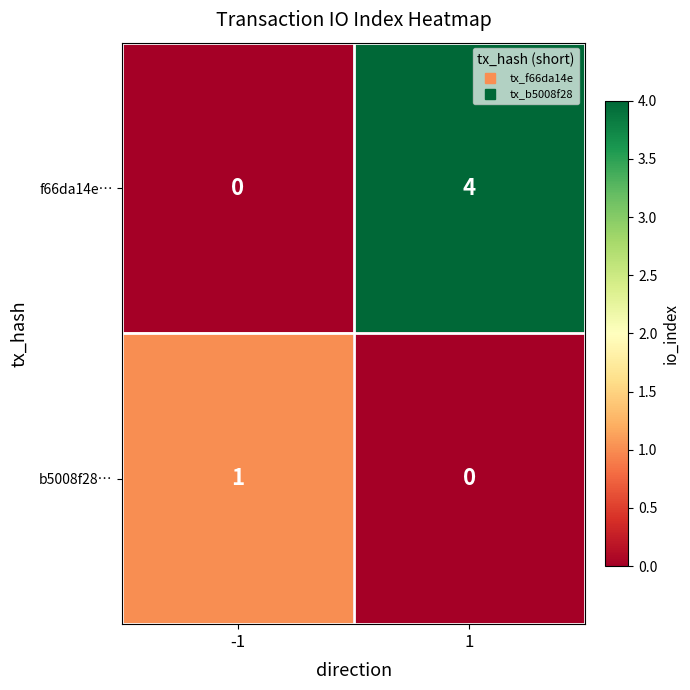

At how many categories does at least one series exceed 0?

2